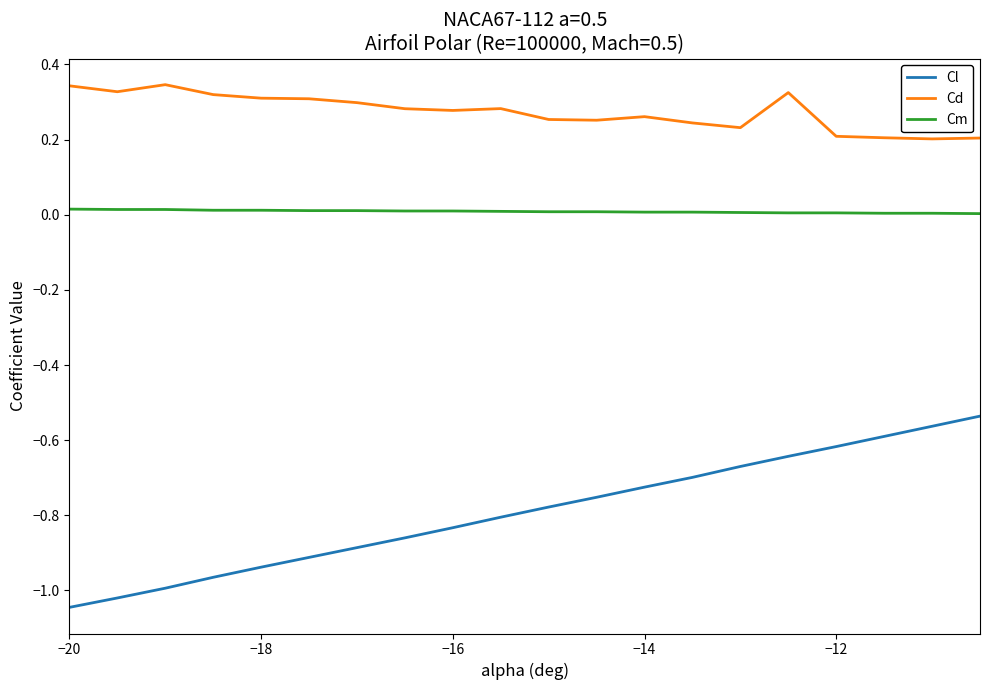

True or false: Cm and Cl intersect in this chart.

False